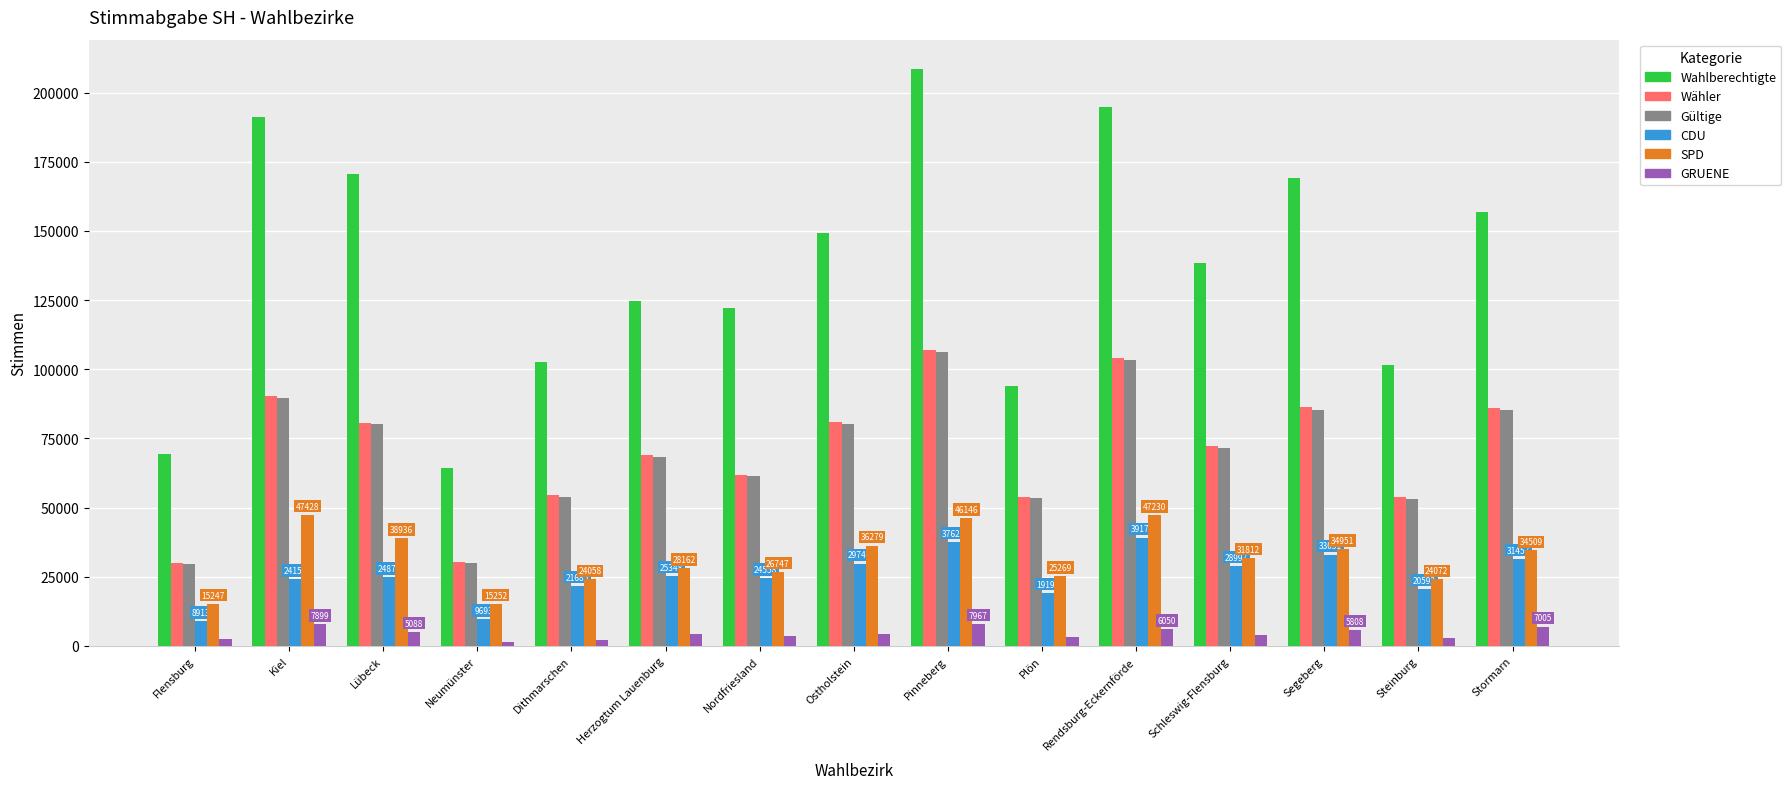

True or false: SPD has a value of 42475 at Dithmarschen.

False